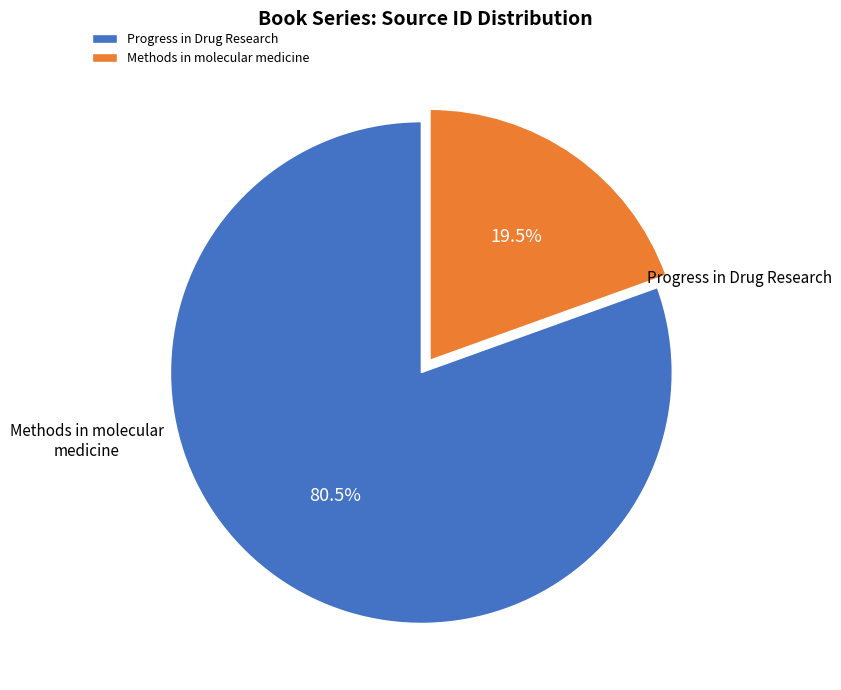

Which category has the smallest portion of the pie?

Methods in molecular medicine